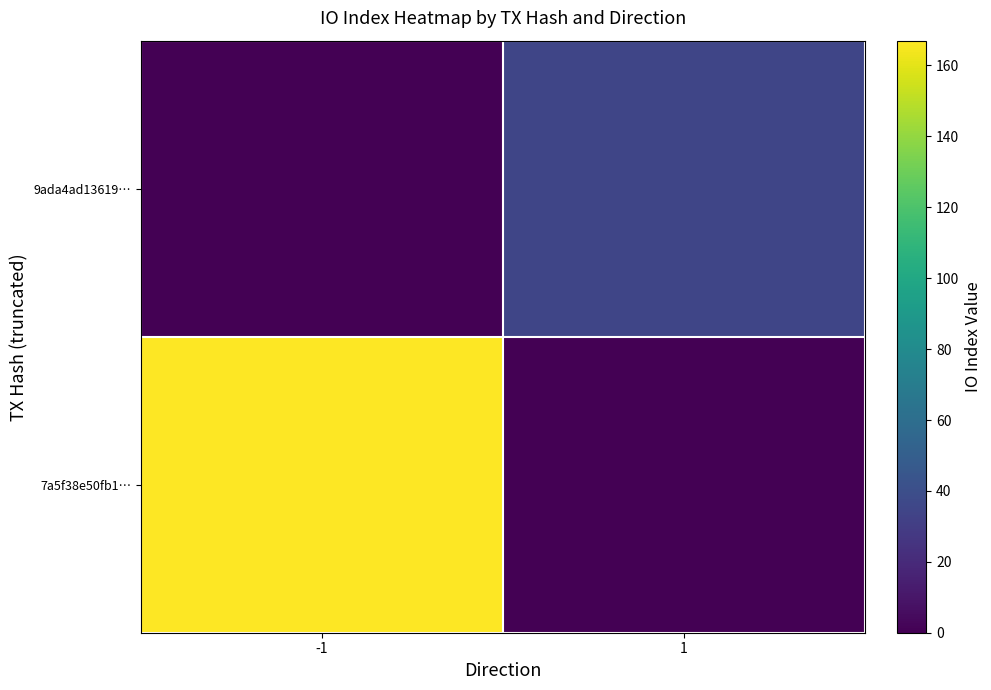

Reading right to left, extract all data points from this chart.

7a5f38e50fb1…: 1=0	-1=167
9ada4ad13619…: 1=35	-1=0